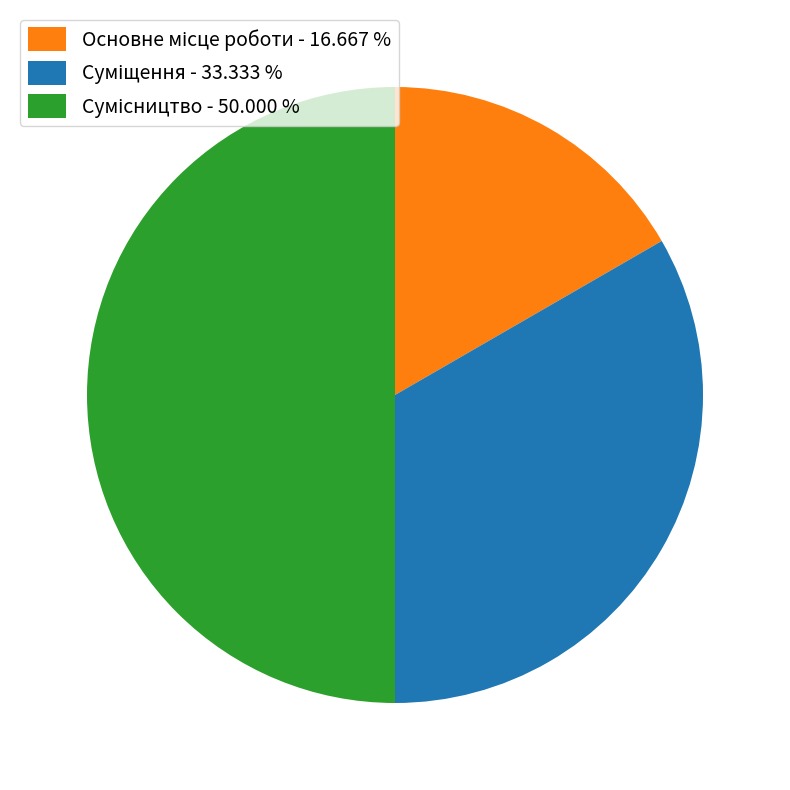

To the nearest percent, what percentage of the pie is Суміщення?

33%